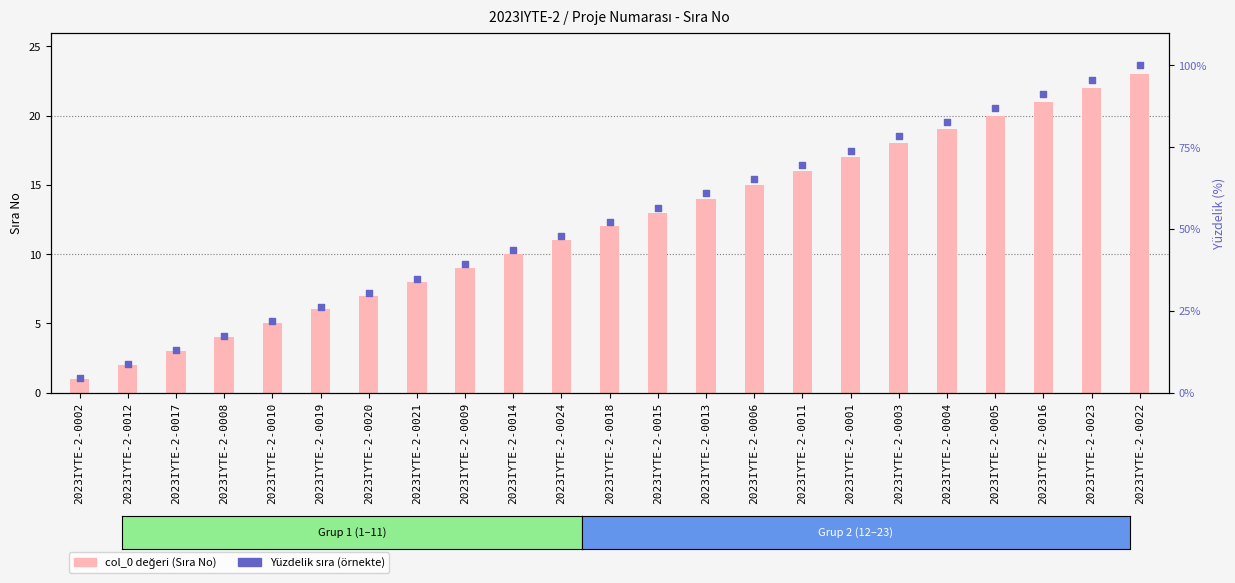

What are all the series names shown in the legend?

col_0 (Sıra No), Yüzdelik Sıra (örnekte)